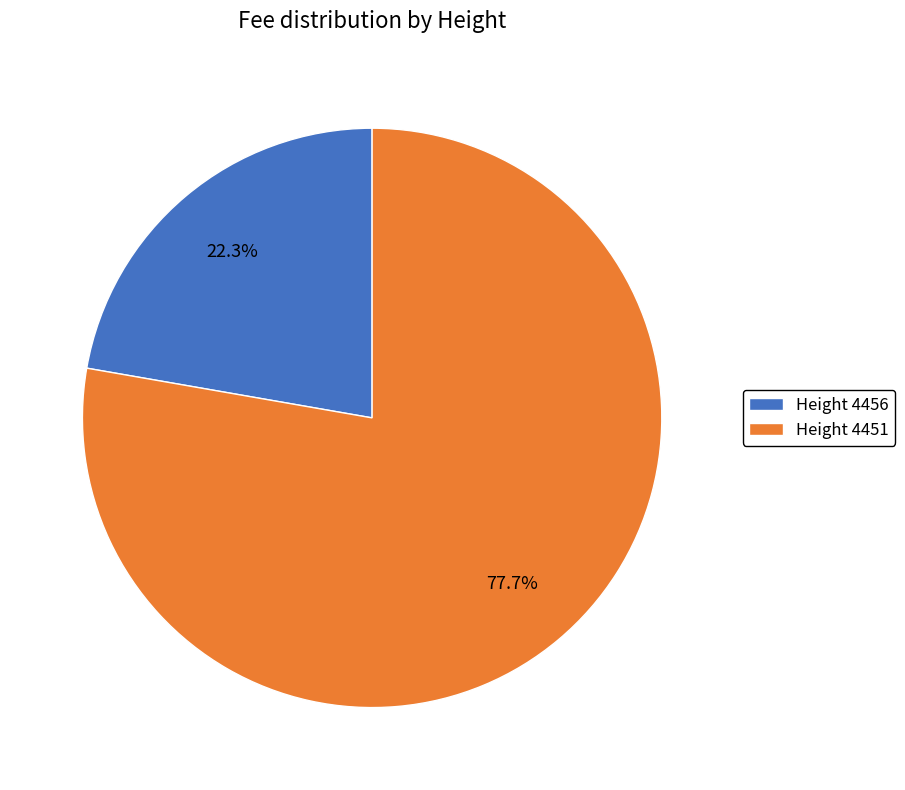

How many segments does this pie chart have?

2